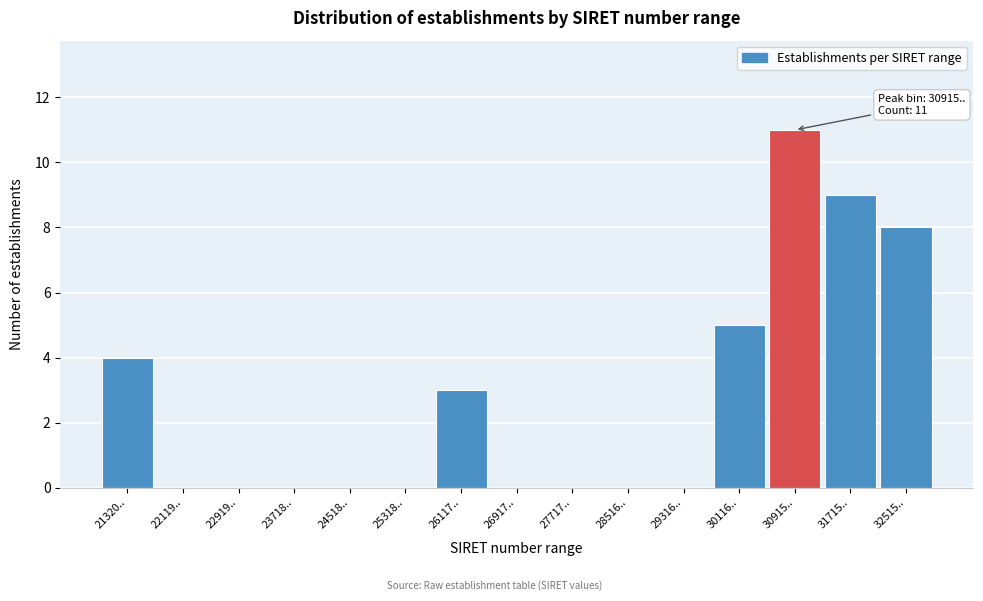

Reading left to right, what are all the values shown in this chart?

21320..=4	22119..=0	22919..=0	23718..=0	24518..=0	25318..=0	26117..=3	26917..=0	27717..=0	28516..=0	29316..=0	30116..=5	30915..=11	31715..=9	32515..=8